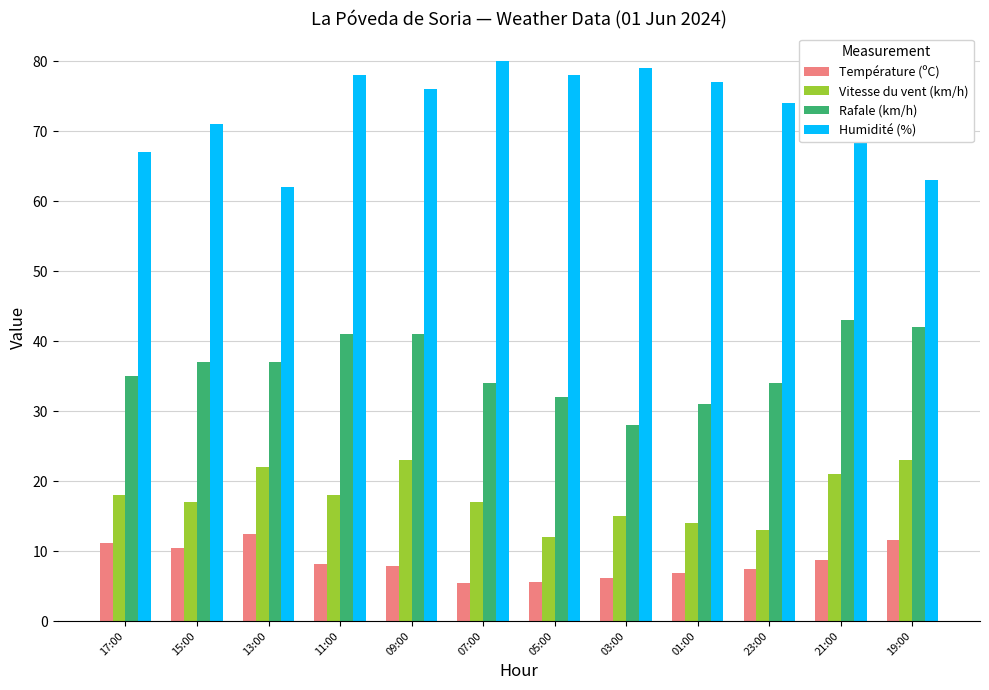

The value of Température (ºC) at 05:00 is 5.6. True or false?

True